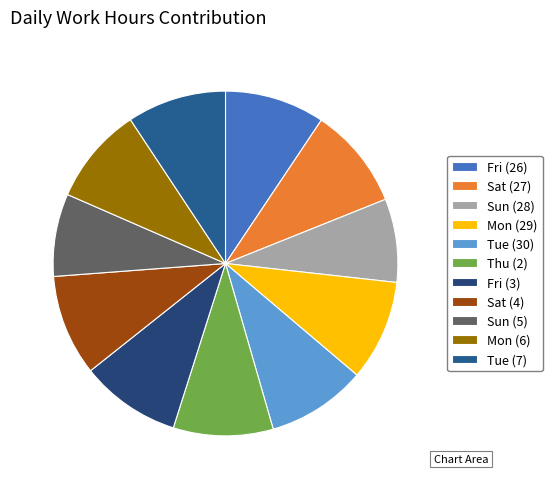

Count the number of slices in the pie.

11